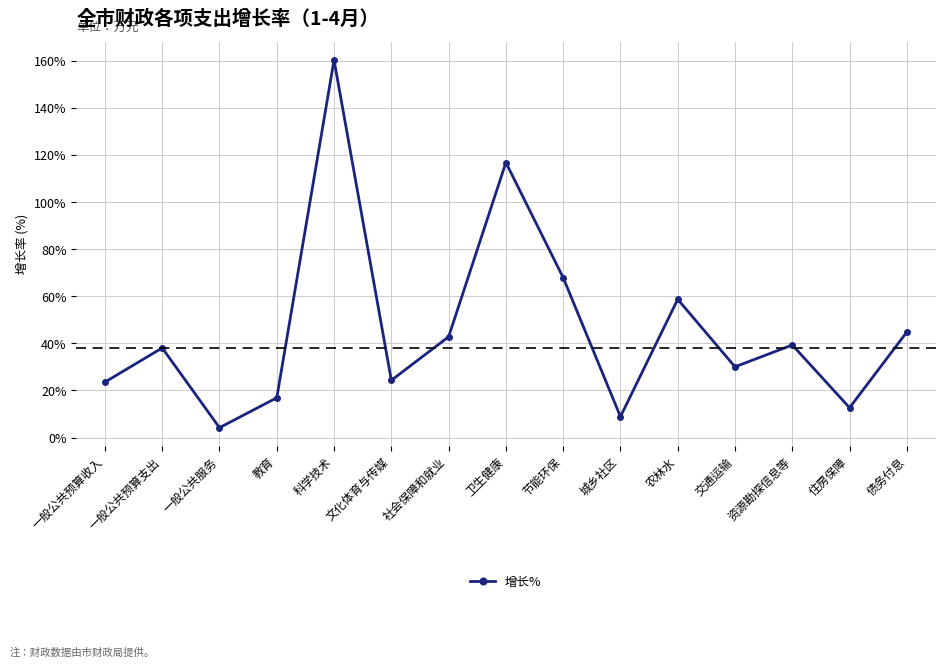

Where is the first local maximum?

一般公共预算支出